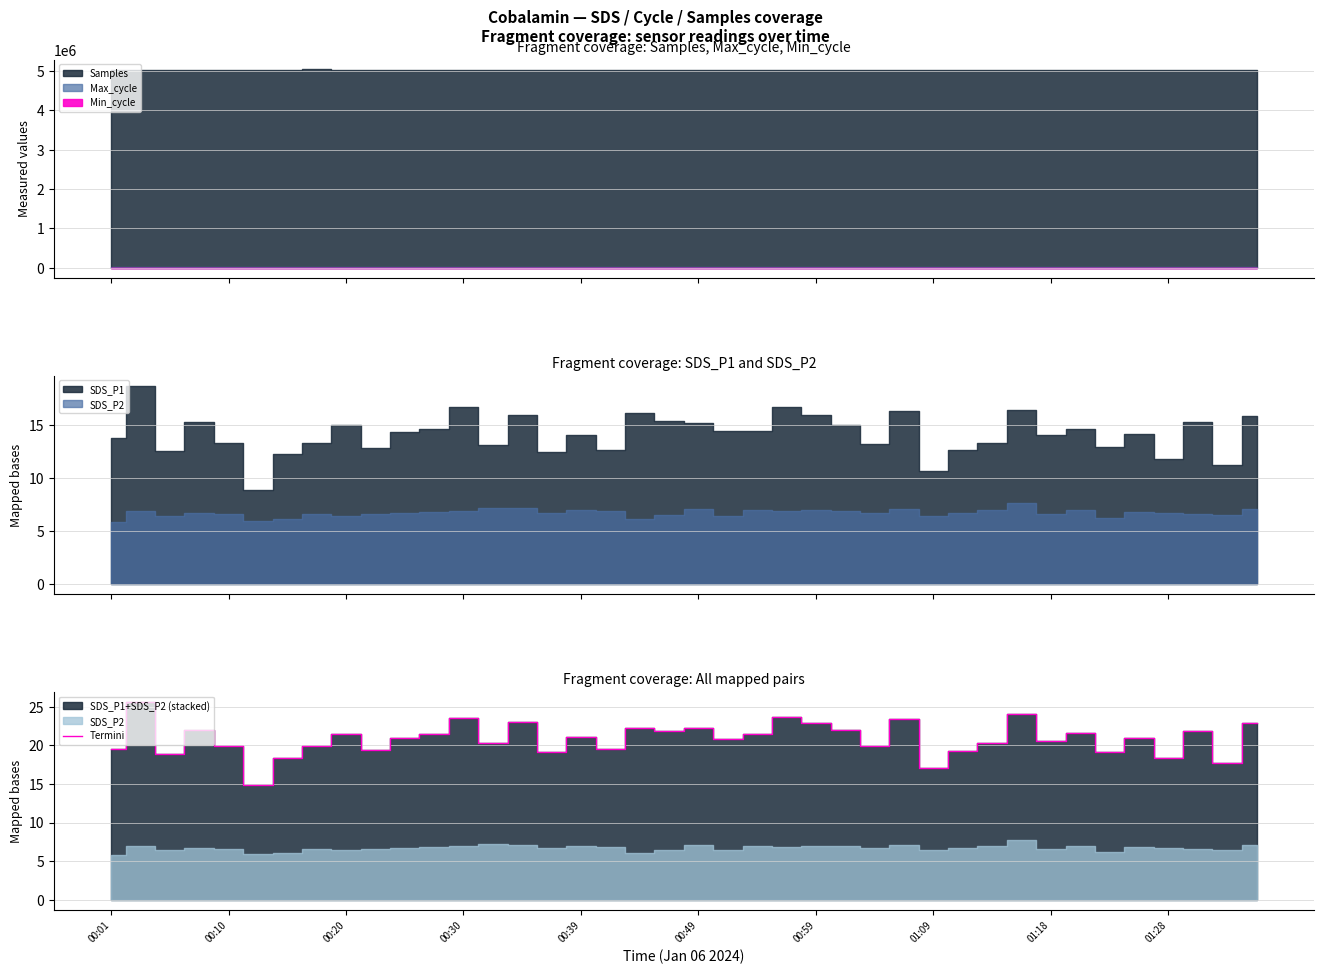

What is the lowest value of the Termini series?

14.9